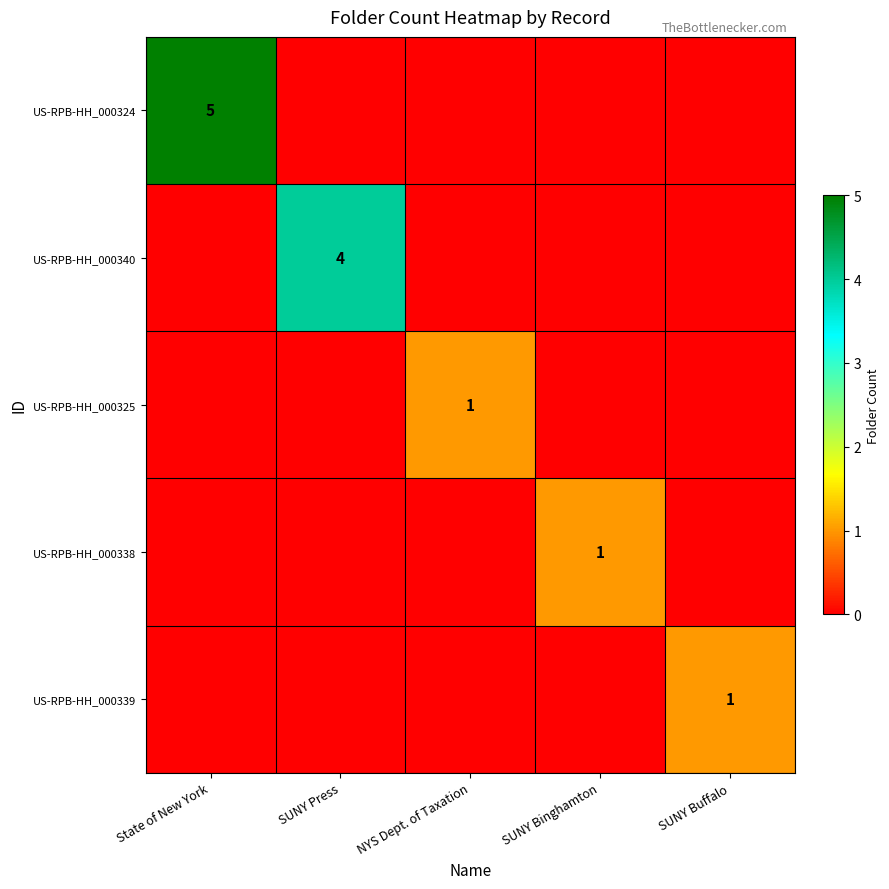

The US-RPB-HH_000339 series shows 1 at SUNY Buffalo. True or false?

True